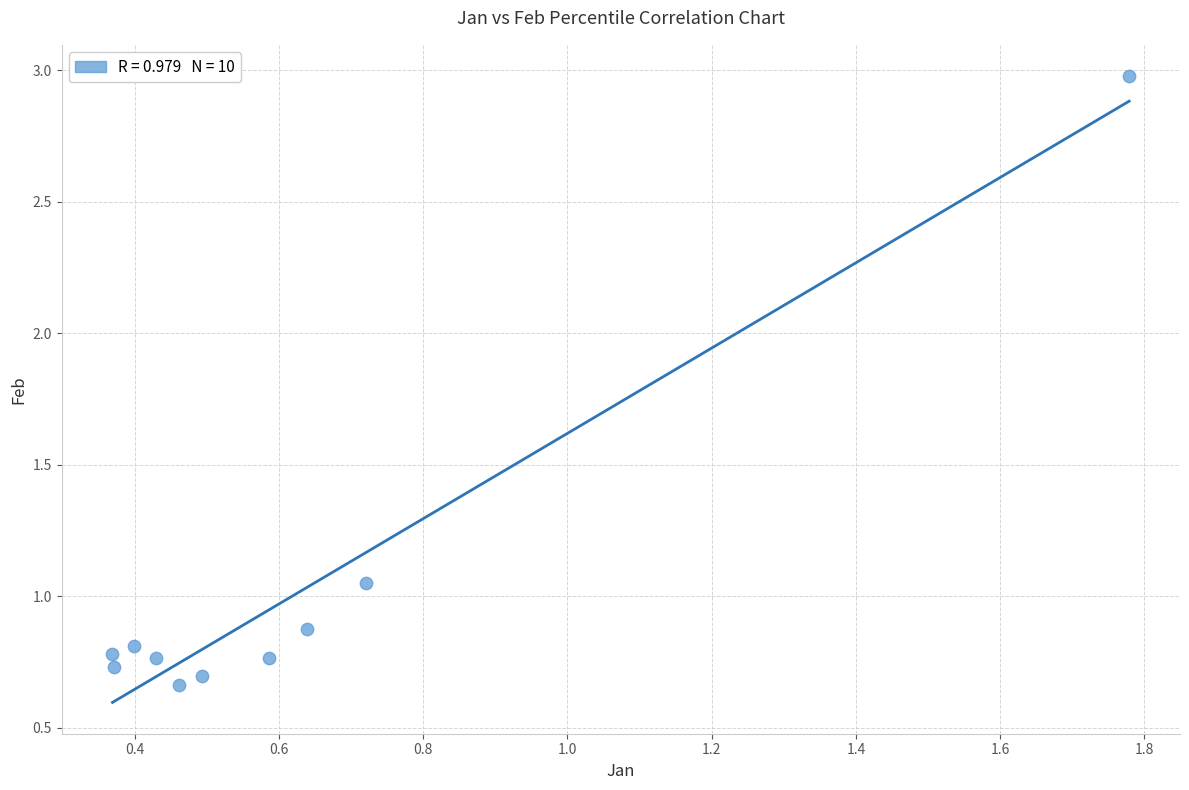

What is the range of X values (max minus min)?

1.4